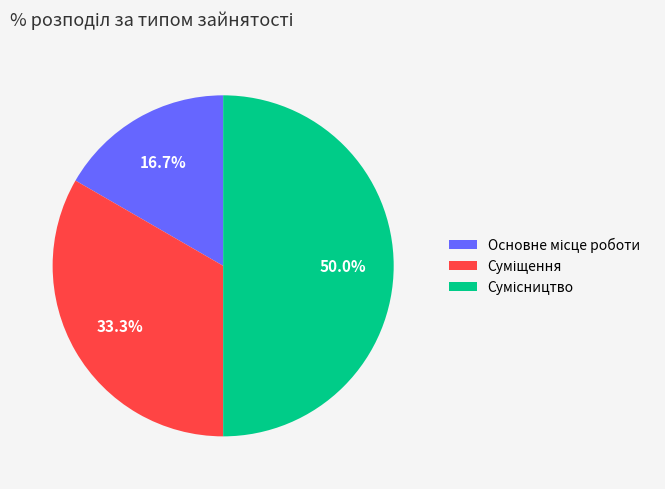

How many segments does this pie chart have?

3